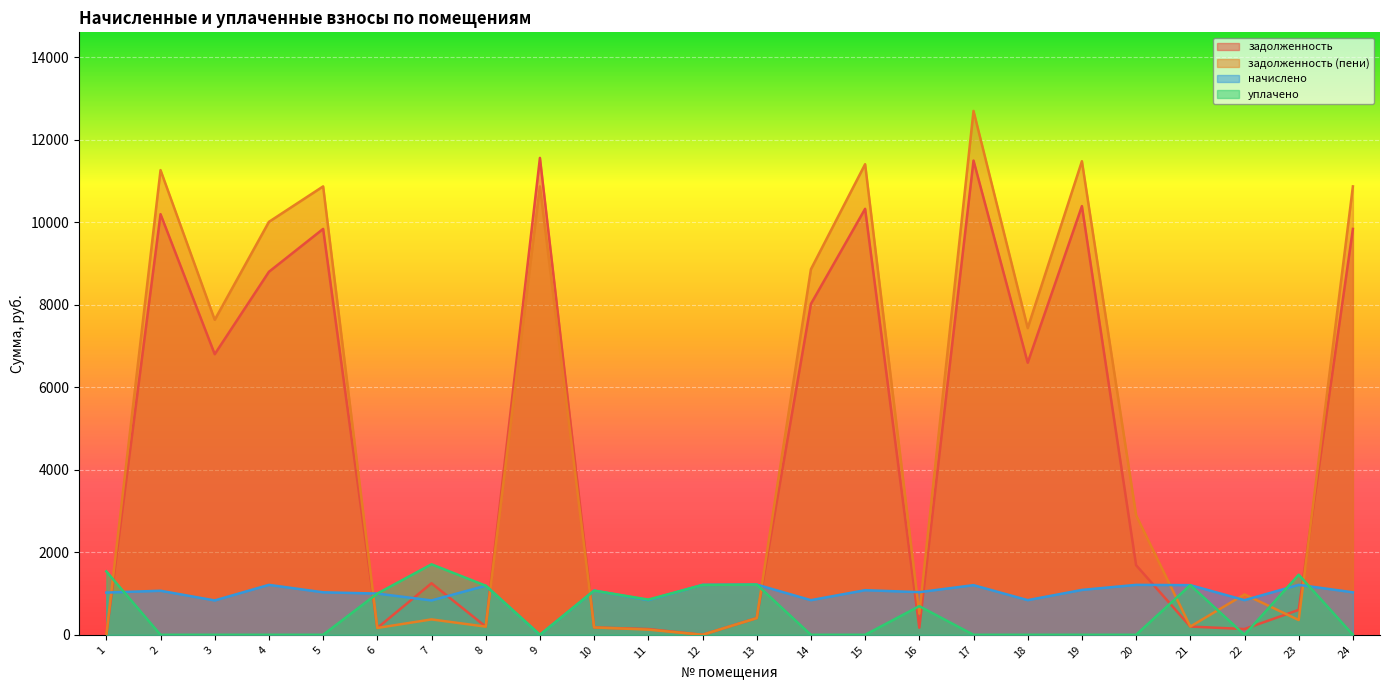

What is the maximum value shown in the chart?

12703.7